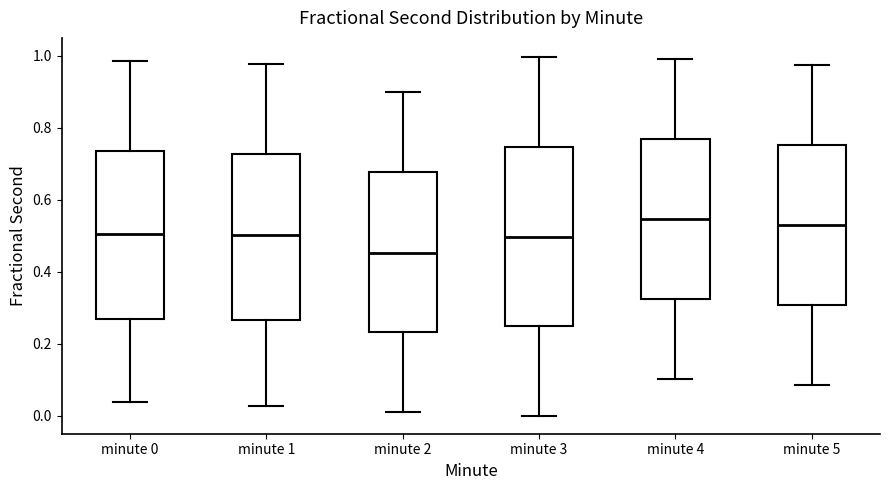

Reading left to right, transcribe this box plot: for each box, give where its median line is, the range the box spans, and where its two whiskers end, as read against the y-axis. The values are not printed on the chart, so give them approximately, as read against the axis.

minute 0: median 0.50, box 0.26 to 0.74, whiskers 0.04 to 0.98
minute 1: median 0.50, box 0.26 to 0.72, whiskers 0.02 to 0.98
minute 2: median 0.46, box 0.24 to 0.68, whiskers 0.02 to 0.90
minute 3: median 0.50, box 0.26 to 0.74, whiskers 0.00 to 1.00
minute 4: median 0.54, box 0.32 to 0.76, whiskers 0.10 to 1.00
minute 5: median 0.52, box 0.30 to 0.76, whiskers 0.08 to 0.98